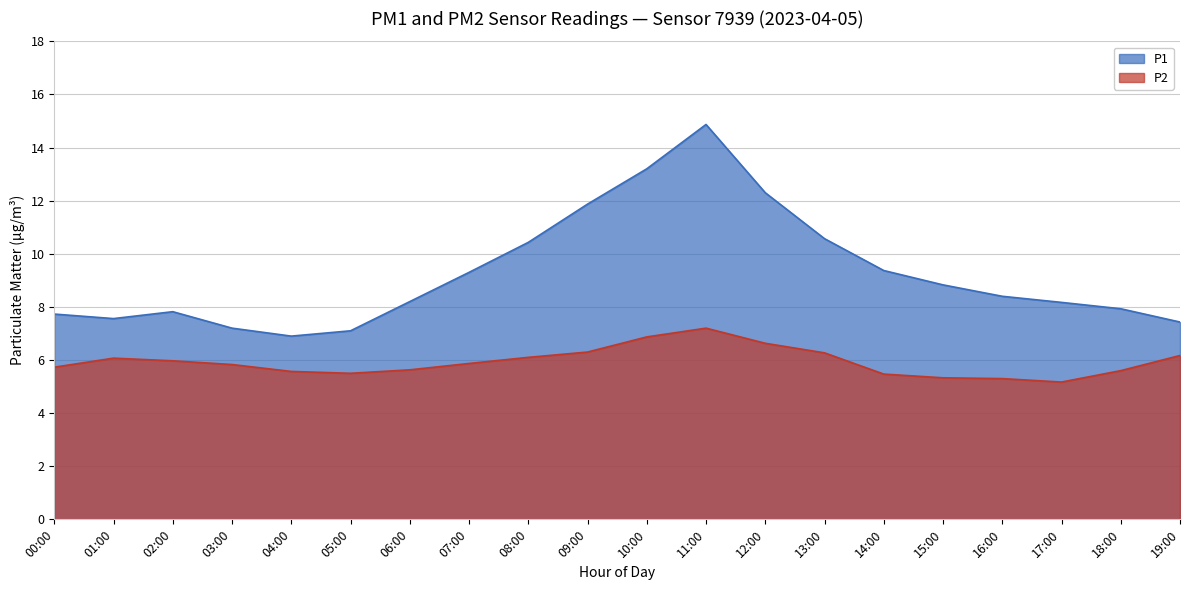

True or false: P1 has a value of 2.3 at 00:00.

False